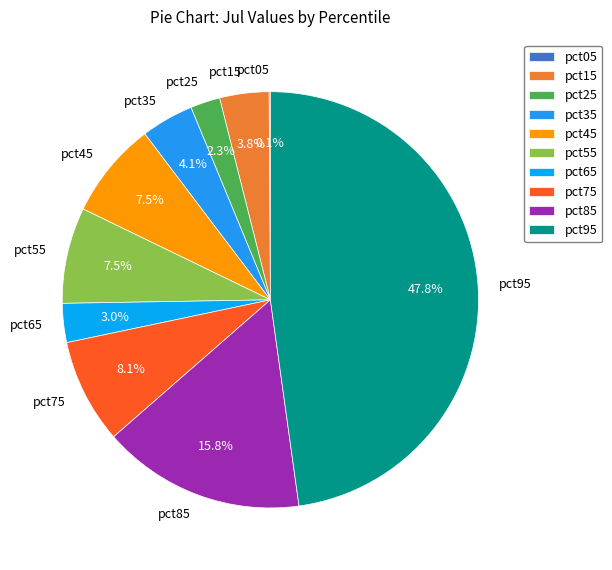

Which category has the biggest portion of the pie?

pct95